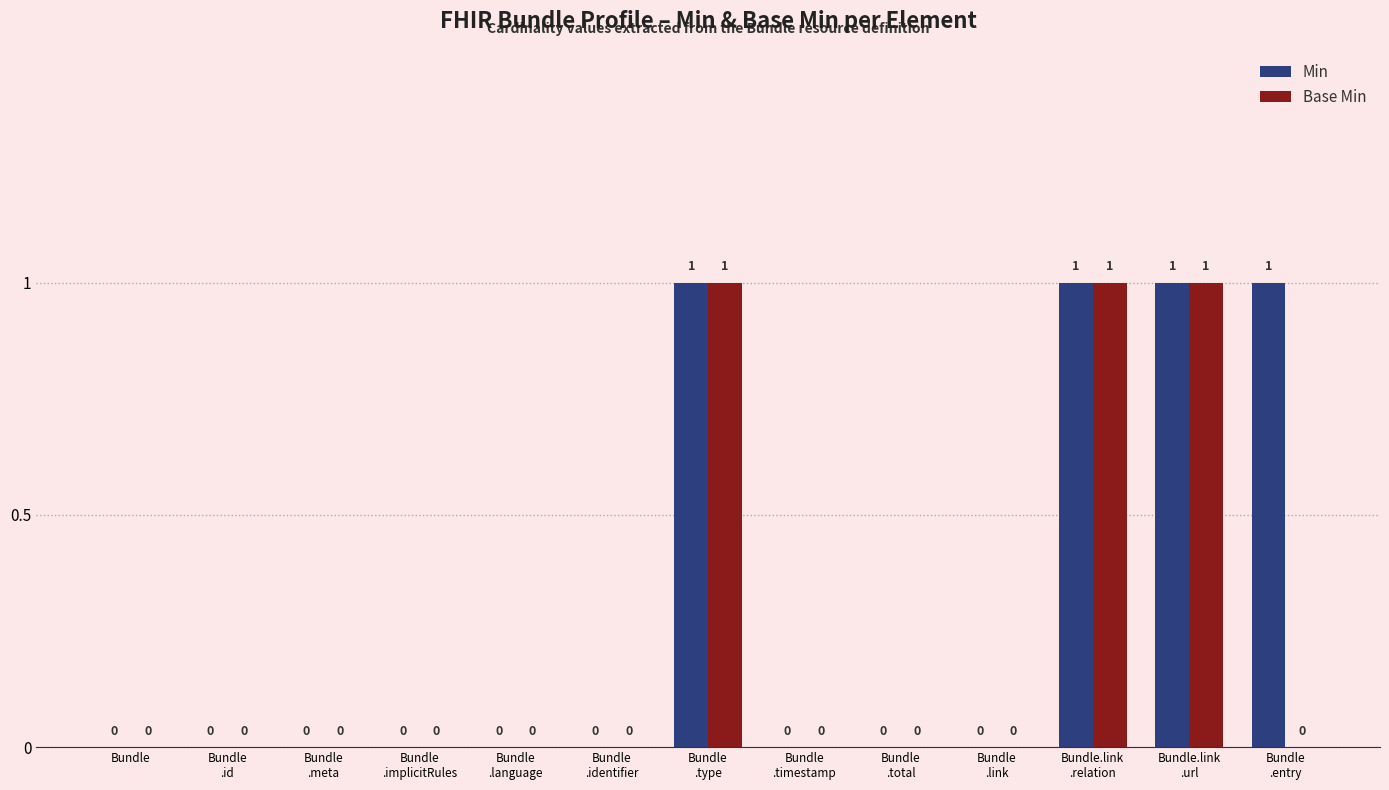

How many groups of bars are there?

13